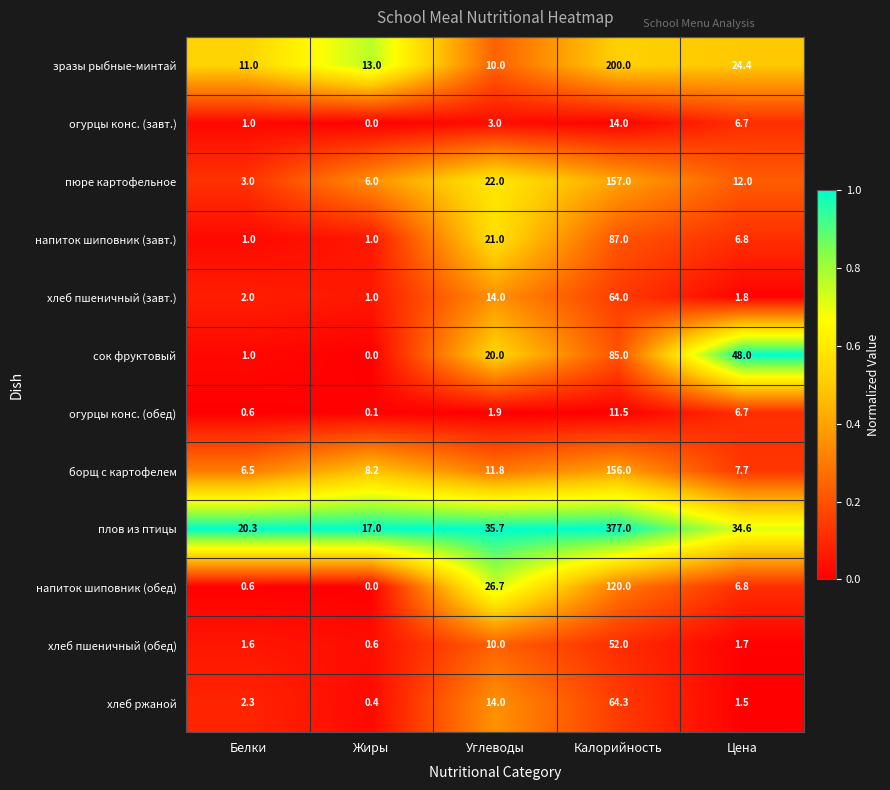

At how many categories does at least one series exceed 20?

4